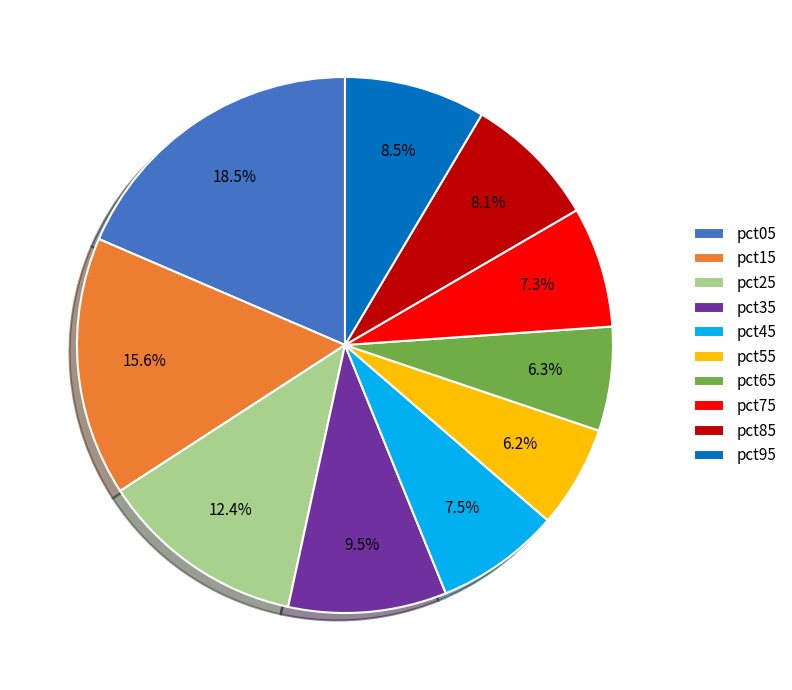

To the nearest percent, what percentage of the pie is pct15?

16%